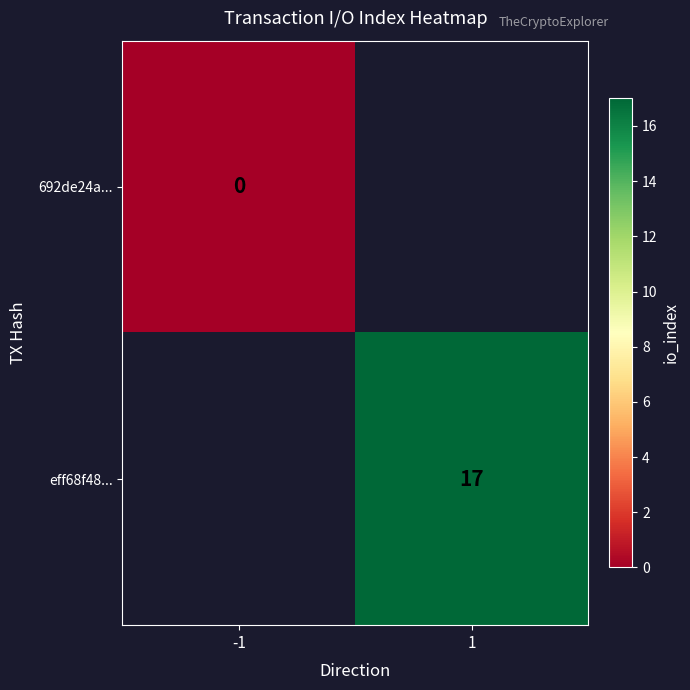

How many series are shown in this chart?

2